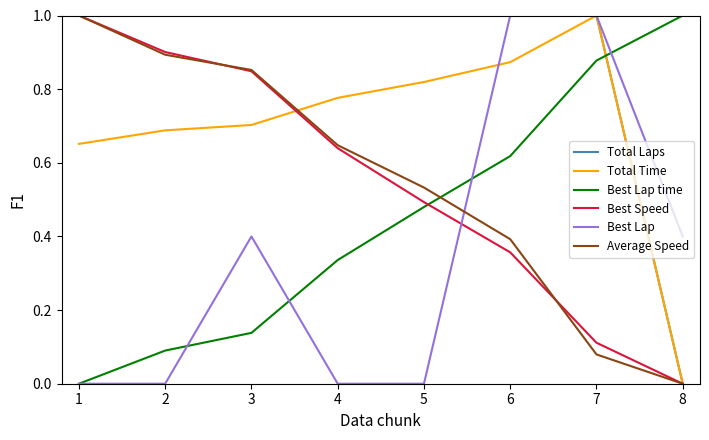

List the labels in order of Best Speed value, smallest first.

8, 7, 6, 5, 4, 3, 2, 1